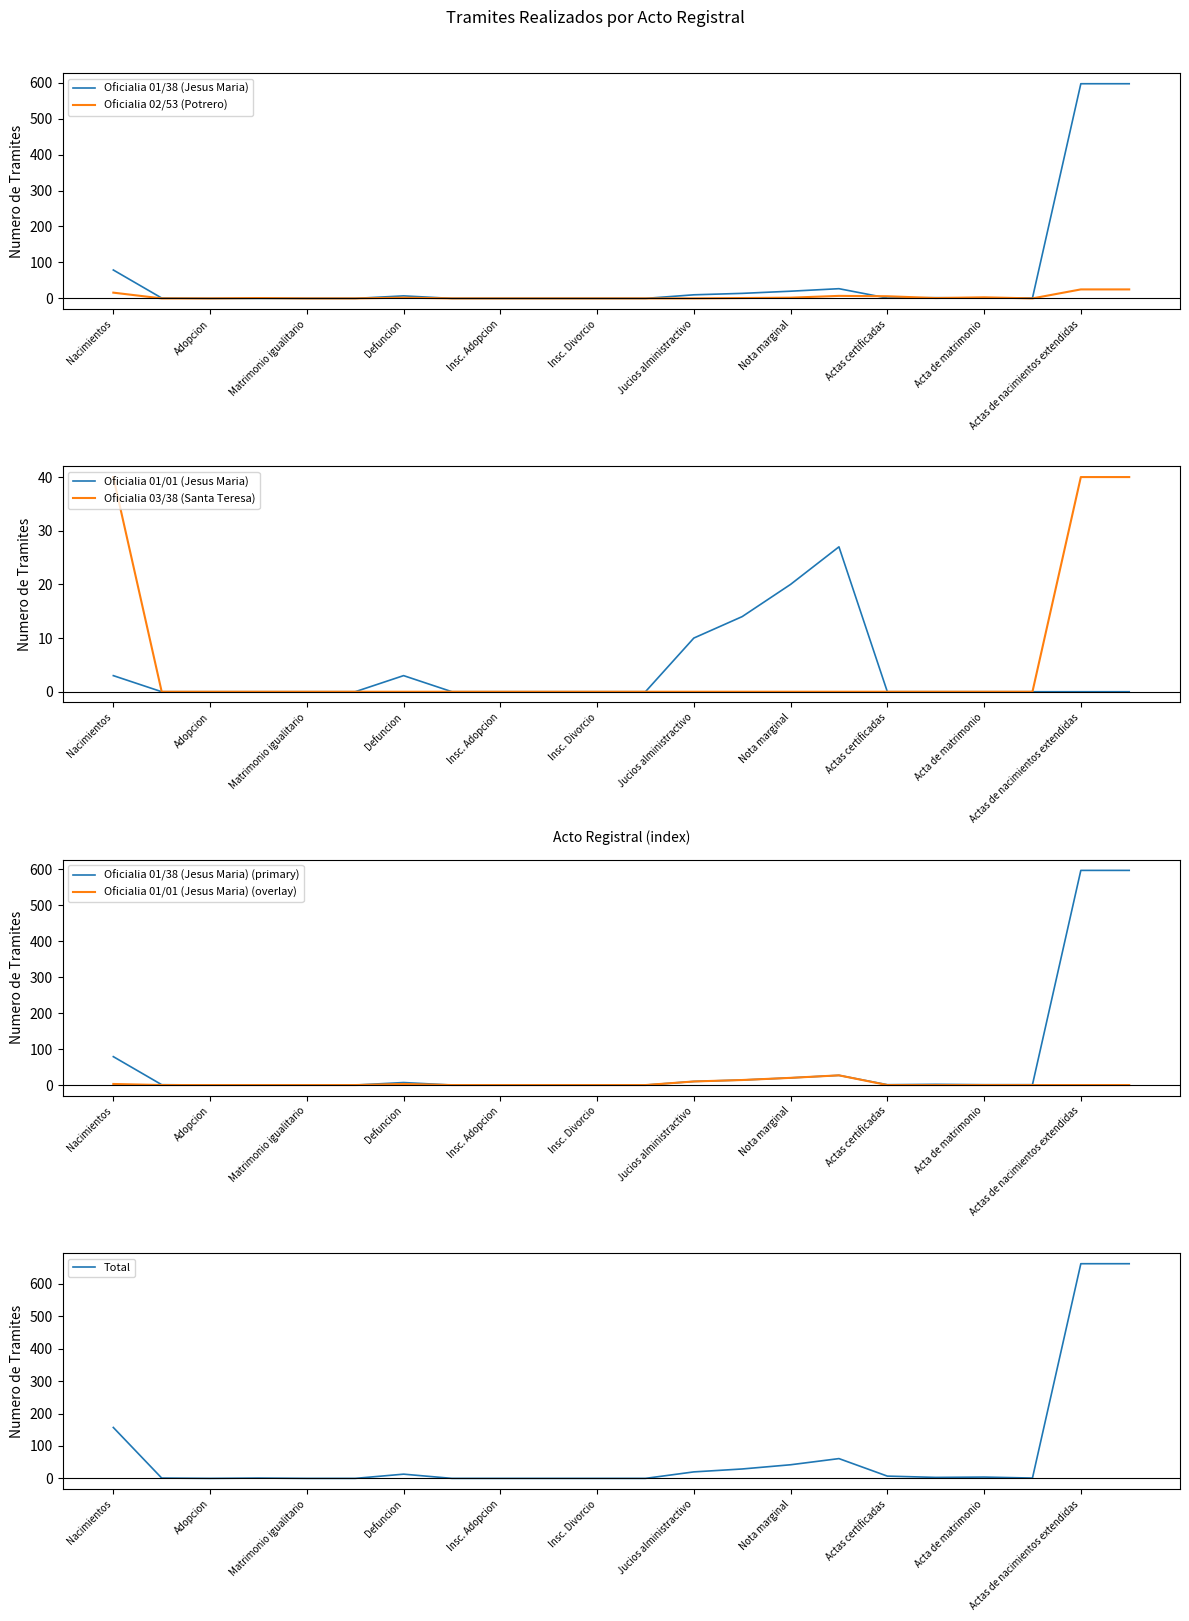

What is the total value across all series at Defuncion?

25